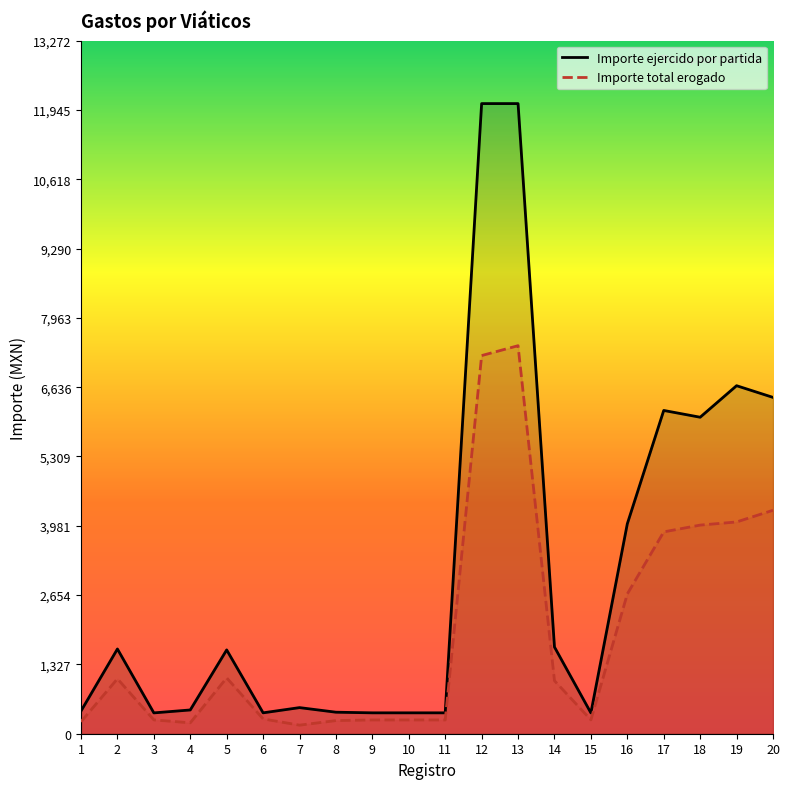

Which label corresponds to the smallest value in the chart?

7